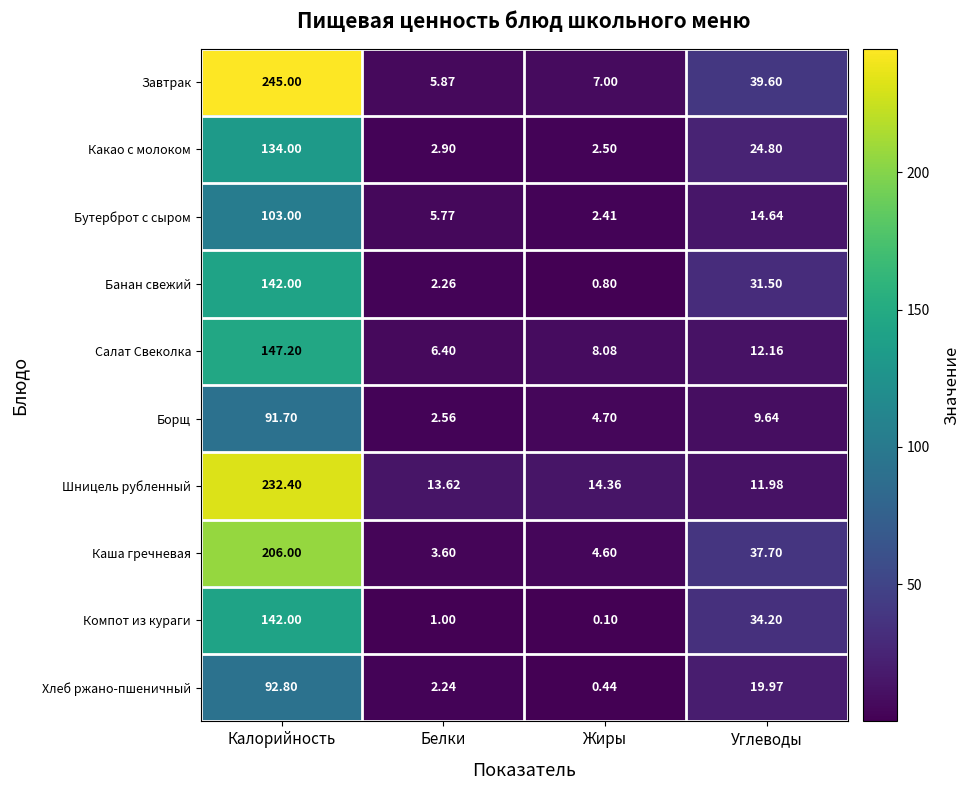

At Белки, list the series in order from smallest to largest.

Компот из кураги, Хлеб ржано-пшеничный, Банан свежий, Борщ, Какао с молоком, Каша гречневая, Бутерброт с сыром, Завтрак, Салат Свеколка, Шницель рубленный